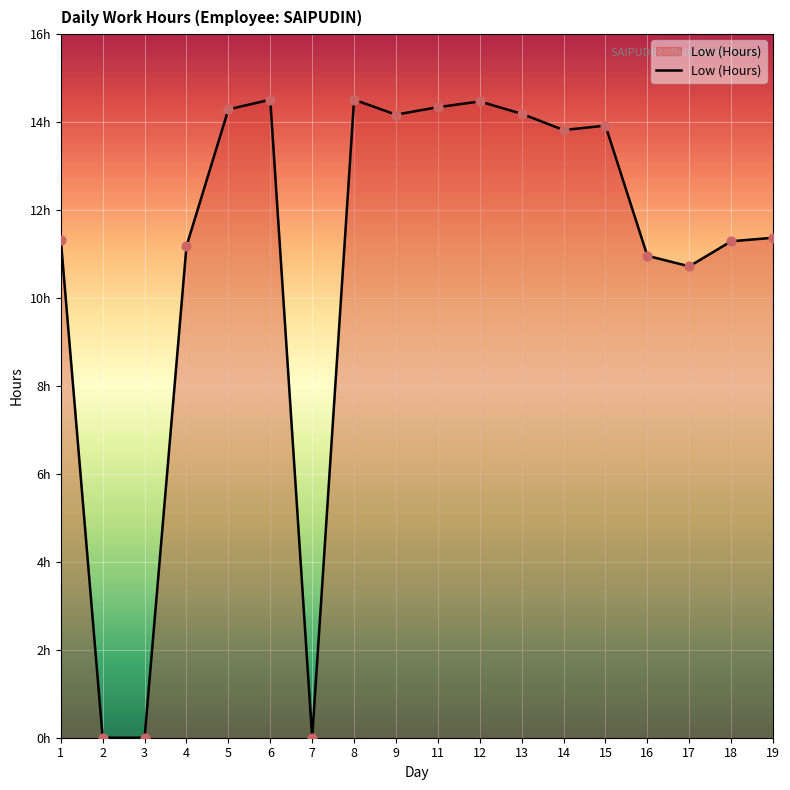

What is the change in value from 6 to 7?

-14.5